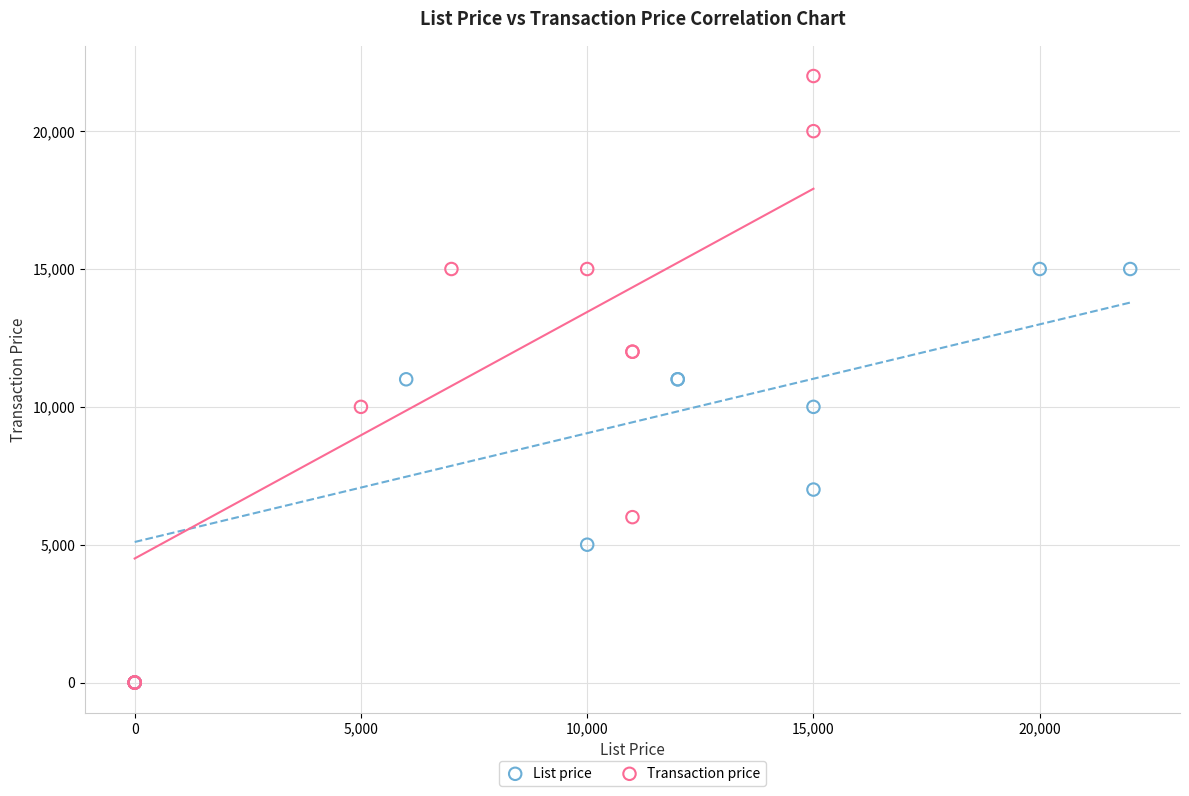

Which series has the widest spread of Y values?

Transaction price